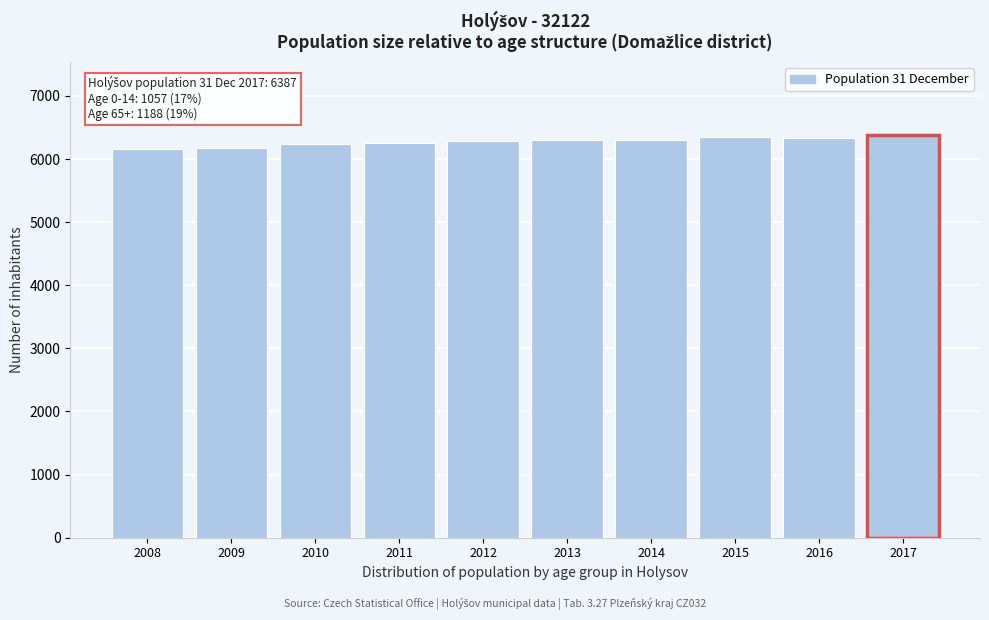

What is the greatest value displayed?

6387